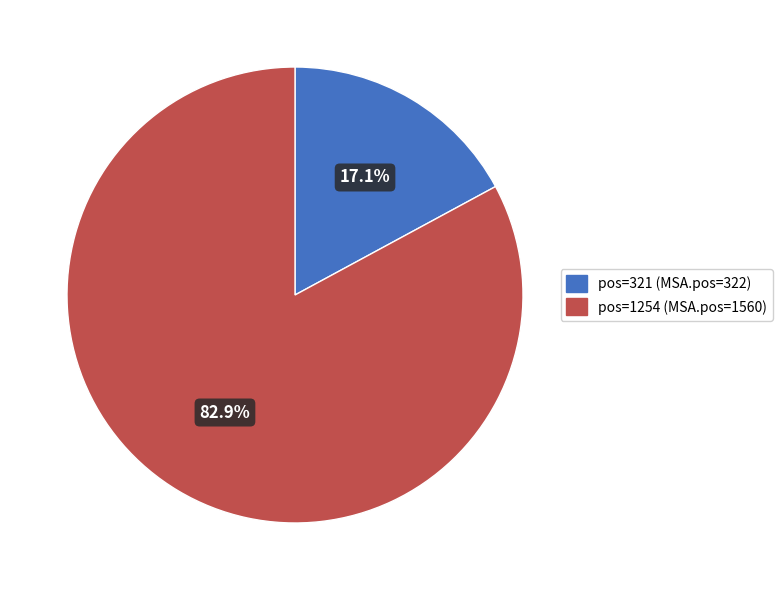

Does any single category account for the majority?

Yes